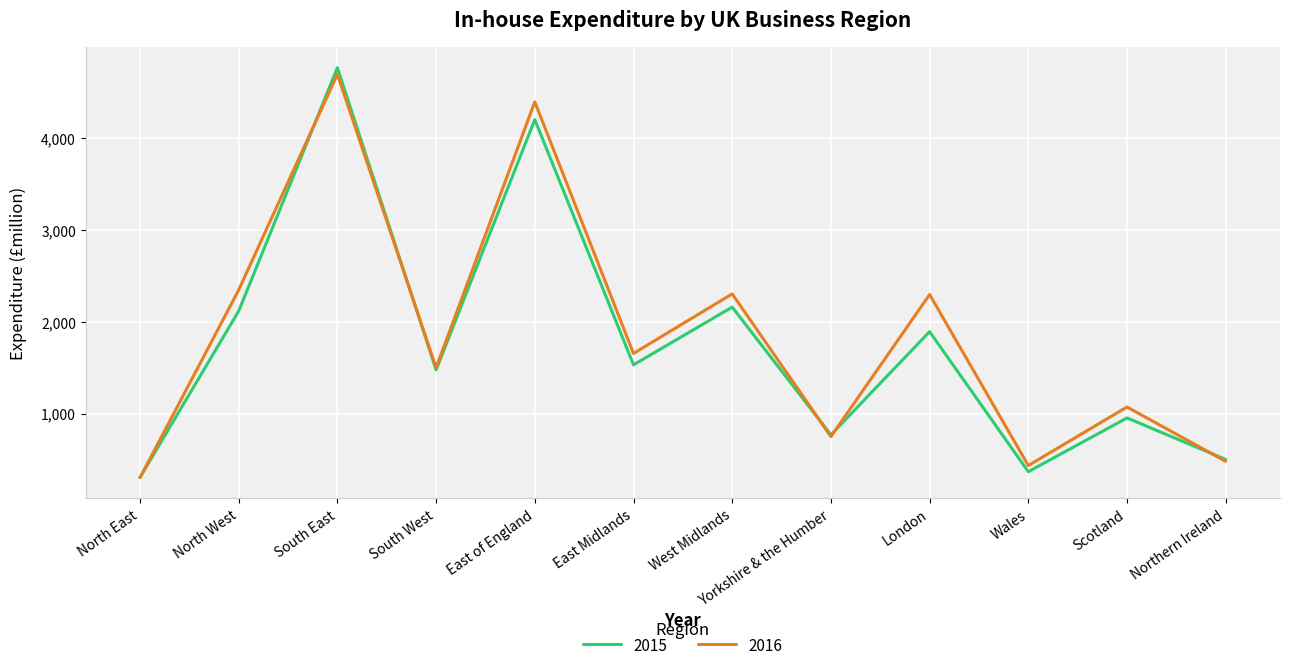

Which series has the largest range (max minus min)?

2015